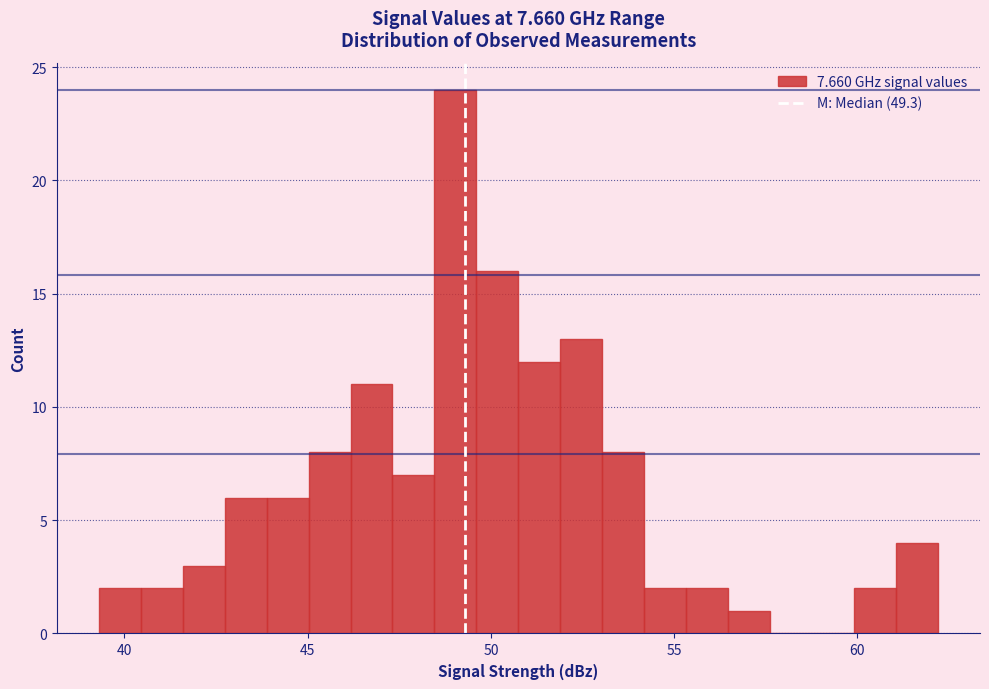

Around what value on the x-axis is the tallest bar? Give the approximate position of its centre, as read against the axis.

49.0